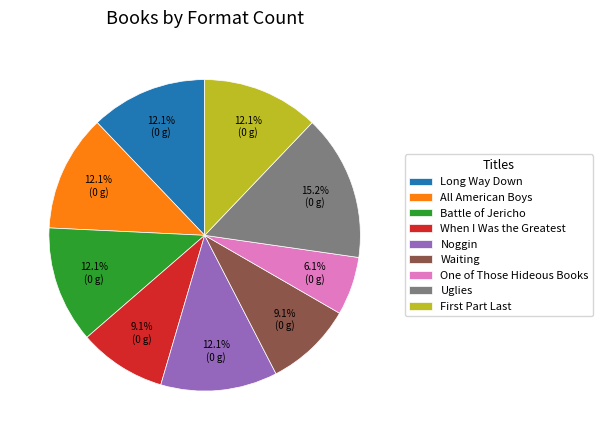

Which category has the biggest portion of the pie?

Uglies